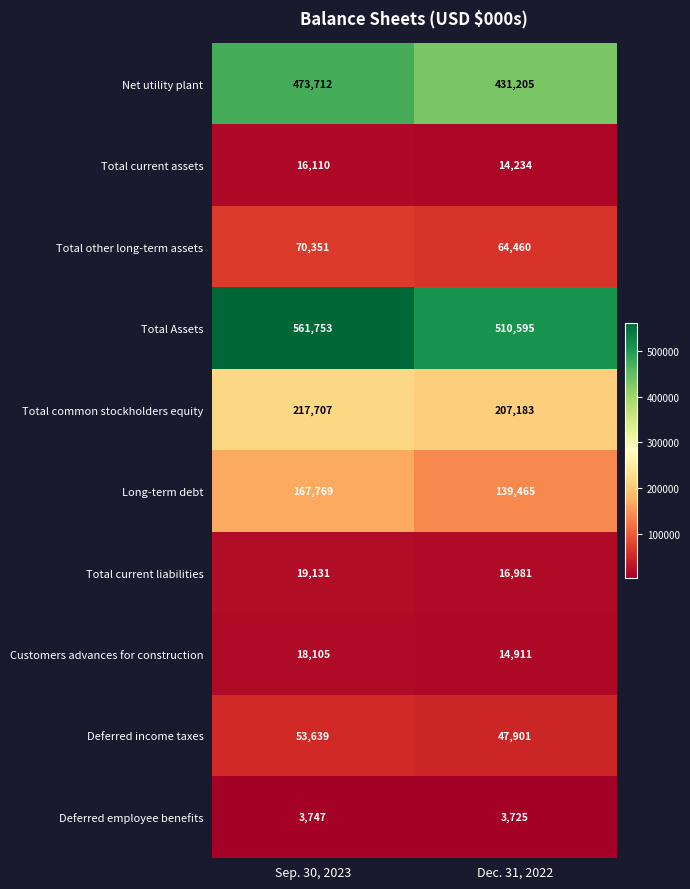

What is the total value across all series at Sep. 30, 2023?

1602024